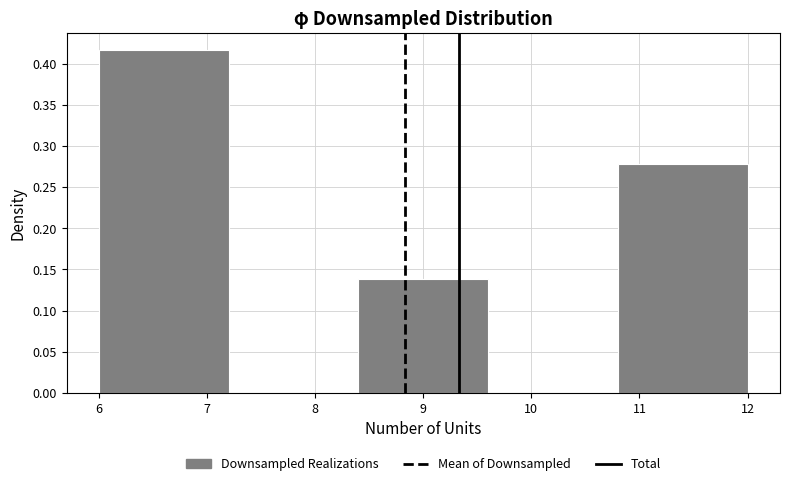

Over which range of the x-axis is the bar tallest?

6.0 to 7.2